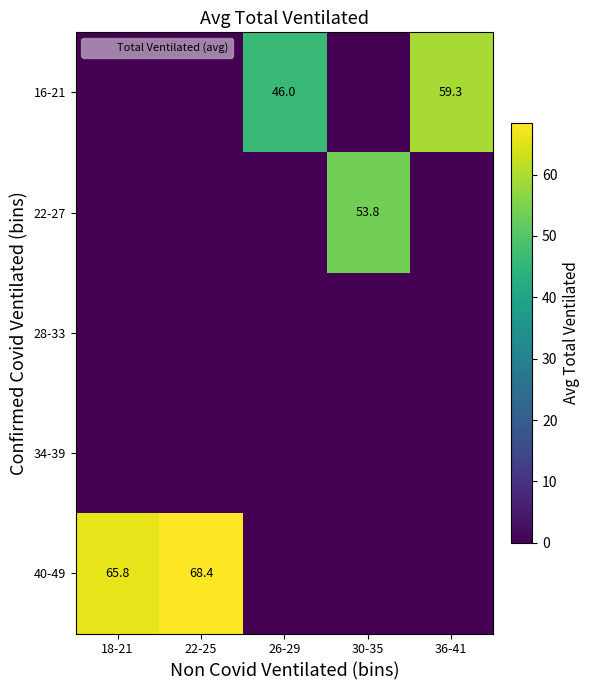

What is the greatest value displayed?

68.4